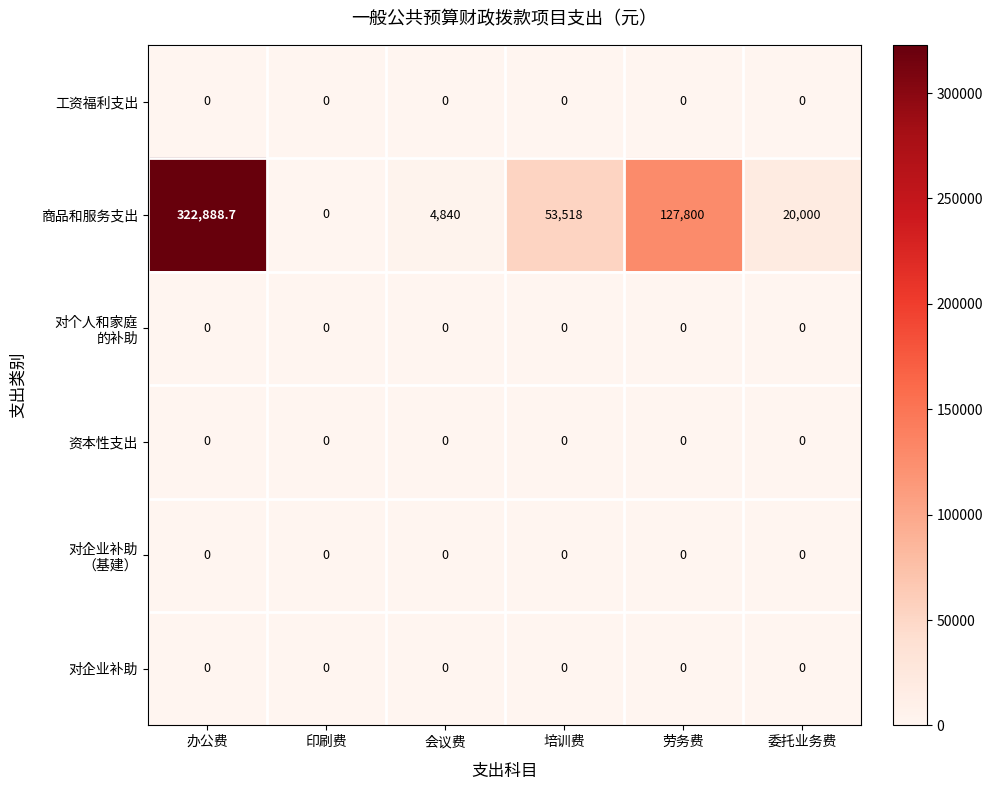

What is the difference between the maximum and minimum values in the 商品和服务支出 series?

322888.7